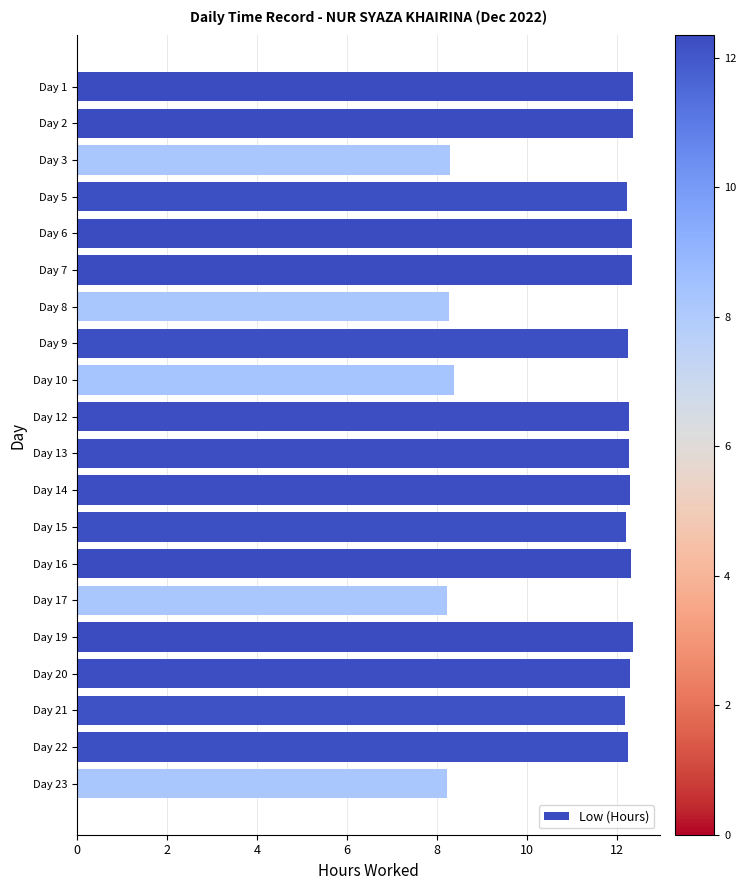

The value at Day 17 is 8.2. True or false?

True